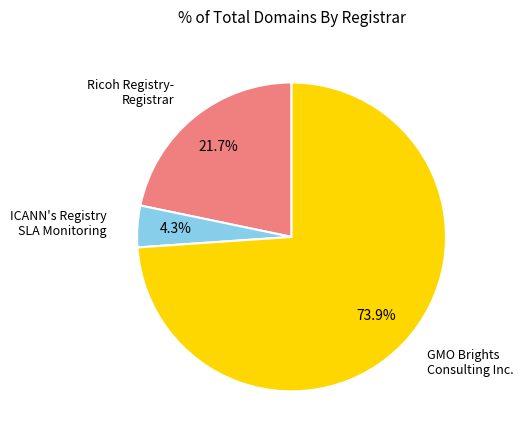

Does any single category account for the majority?

Yes